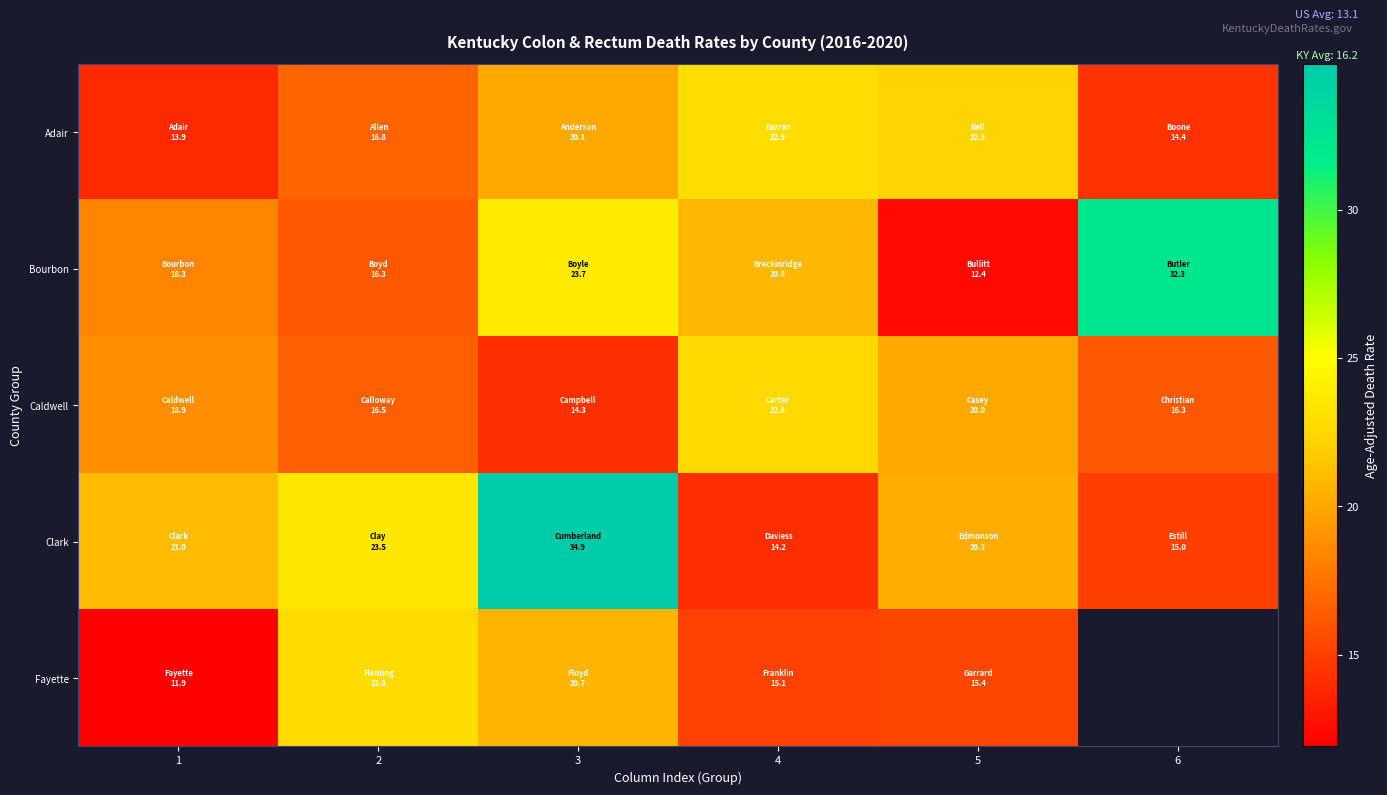

Read the Adair value at 4.

22.9